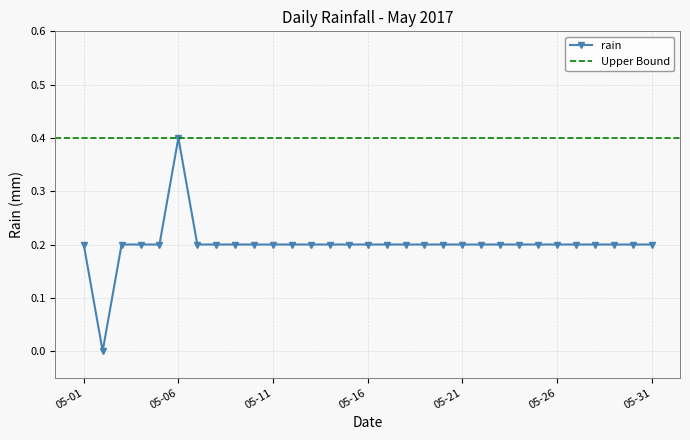

Is this an area chart (filled region under the line)?

No